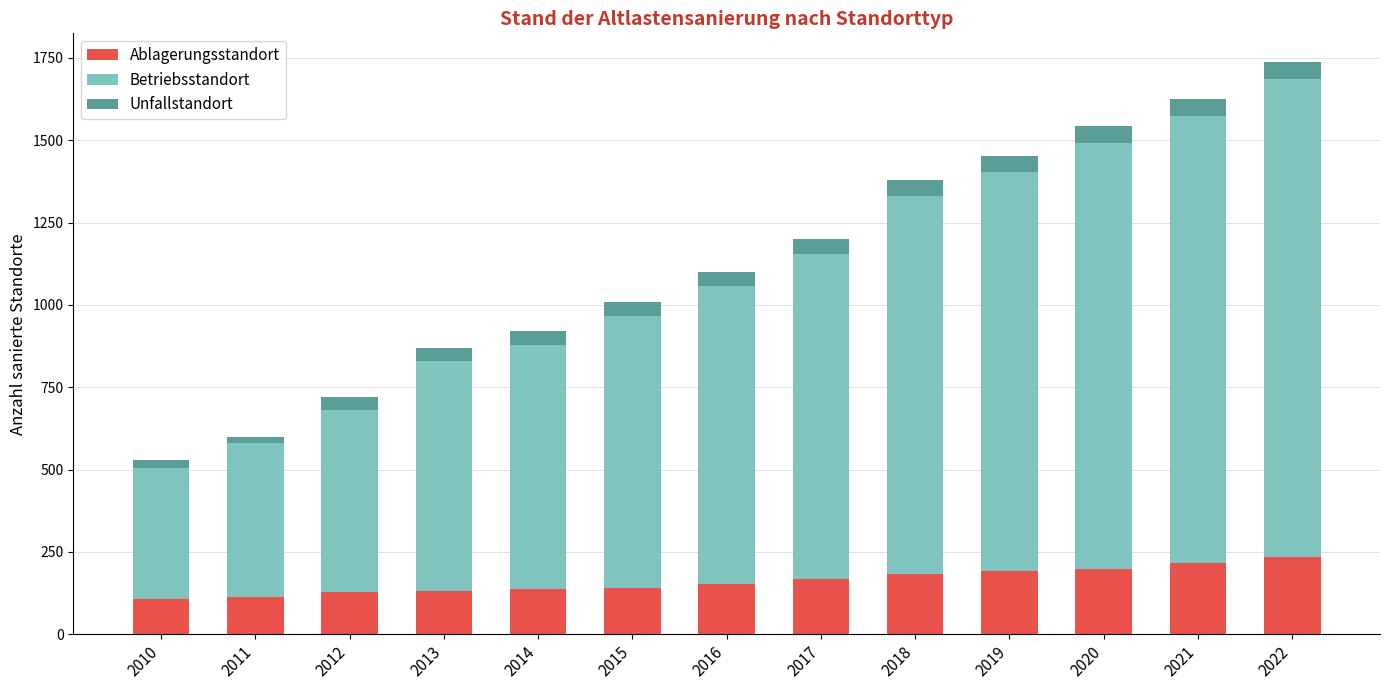

Are the bars horizontal?

No